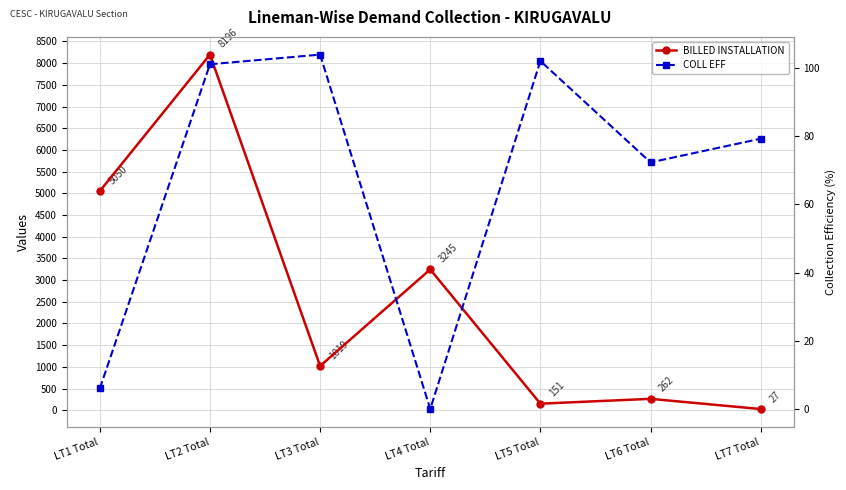

What is the approximate value of BILLED INSTALLATION at LT6 Total?

262.0